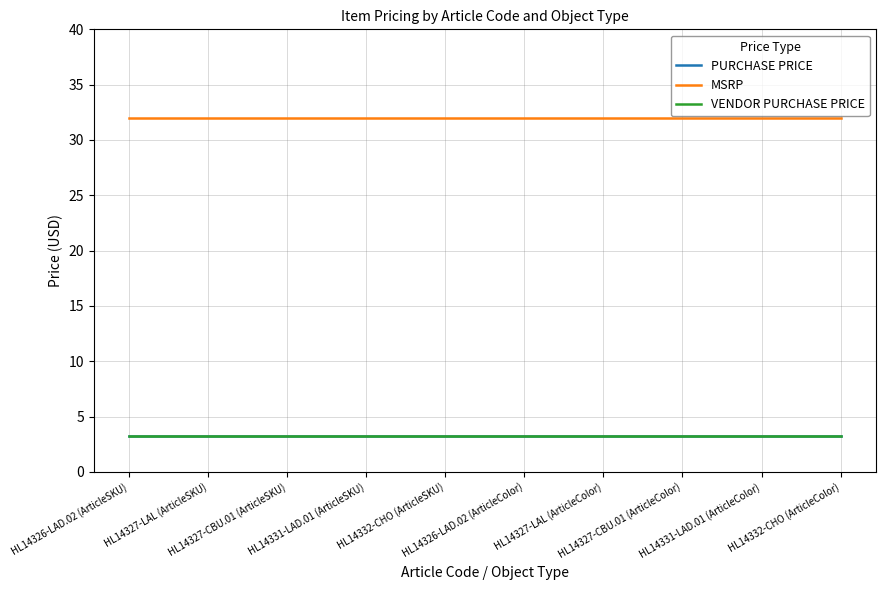

Reading left to right, list all the values displayed in this chart.

PURCHASE PRICE: HL14326-LAD.02 (ArticleSKU)=3.2	HL14327-LAL (ArticleSKU)=3.2	HL14327-CBU.01 (ArticleSKU)=3.2	HL14331-LAD.01 (ArticleSKU)=3.2	HL14332-CHO (ArticleSKU)=3.2	HL14326-LAD.02 (ArticleColor)=3.2	HL14327-LAL (ArticleColor)=3.2	HL14327-CBU.01 (ArticleColor)=3.2	HL14331-LAD.01 (ArticleColor)=3.2	HL14332-CHO (ArticleColor)=3.2
MSRP: HL14326-LAD.02 (ArticleSKU)=32.0	HL14327-LAL (ArticleSKU)=32.0	HL14327-CBU.01 (ArticleSKU)=32.0	HL14331-LAD.01 (ArticleSKU)=32.0	HL14332-CHO (ArticleSKU)=32.0	HL14326-LAD.02 (ArticleColor)=32.0	HL14327-LAL (ArticleColor)=32.0	HL14327-CBU.01 (ArticleColor)=32.0	HL14331-LAD.01 (ArticleColor)=32.0	HL14332-CHO (ArticleColor)=32.0
VENDOR PURCHASE PRICE: HL14326-LAD.02 (ArticleSKU)=3.2	HL14327-LAL (ArticleSKU)=3.2	HL14327-CBU.01 (ArticleSKU)=3.2	HL14331-LAD.01 (ArticleSKU)=3.2	HL14332-CHO (ArticleSKU)=3.2	HL14326-LAD.02 (ArticleColor)=3.2	HL14327-LAL (ArticleColor)=3.2	HL14327-CBU.01 (ArticleColor)=3.2	HL14331-LAD.01 (ArticleColor)=3.2	HL14332-CHO (ArticleColor)=3.2